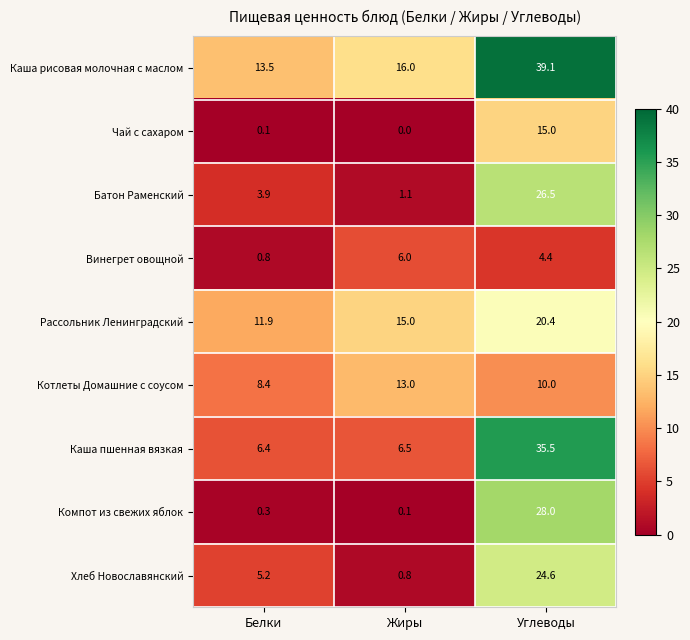

Reading right to left, extract all data points from this chart.

Каша рисовая молочная с маслом: 39.1	16.0	13.5
Чай с сахаром: 15.0	0.0	0.1
Батон Раменский: 26.5	1.1	3.9
Винегрет овощной: 4.4	6.0	0.8
Рассольник Ленинградский: 20.4	15.0	11.9
Котлеты Домашние с соусом: 10.0	13.0	8.4
Каша пшенная вязкая: 35.5	6.5	6.4
Компот из свежих яблок: 28.0	0.1	0.3
Хлеб Новославянский: 24.6	0.8	5.2